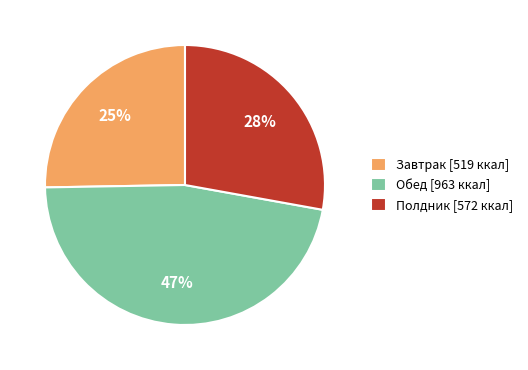

Is the sum of Обед [963 ккал] and Полдник [572 ккал] greater than half?

Yes